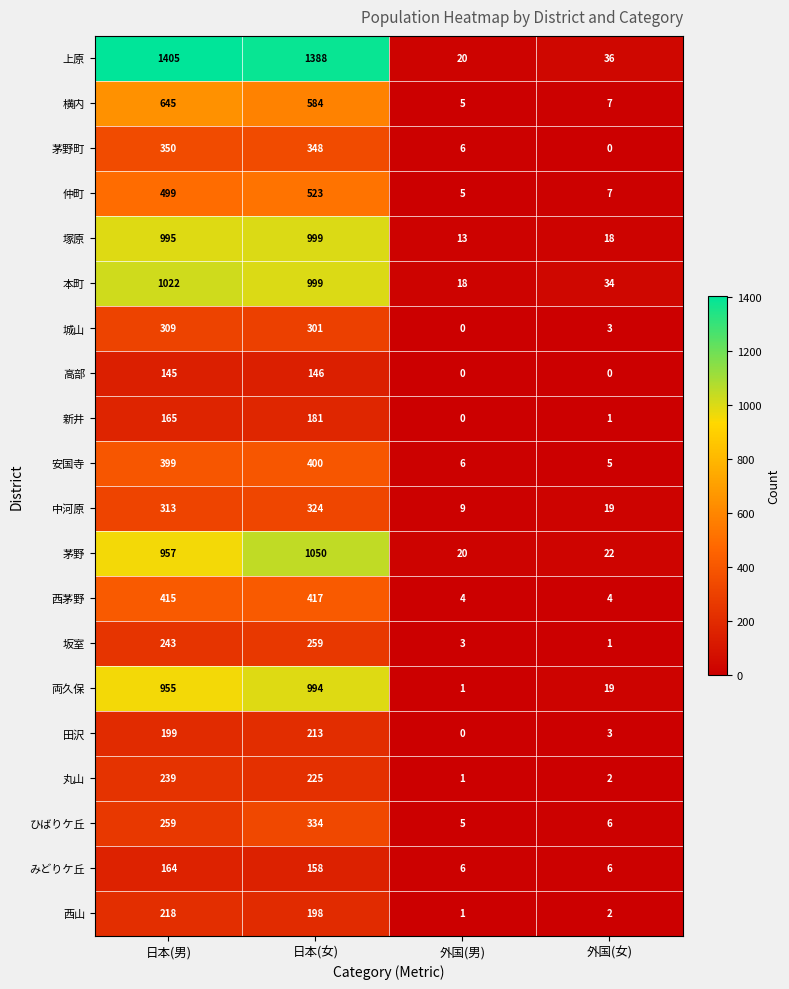

Rank the series at 日本(男) from highest to lowest value.

上原, 本町, 塚原, 茅野, 両久保, 横内, 仲町, 西茅野, 安国寺, 茅野町, 中河原, 城山, ひばりケ丘, 坂室, 丸山, 西山, 田沢, 新井, みどりケ丘, 高部